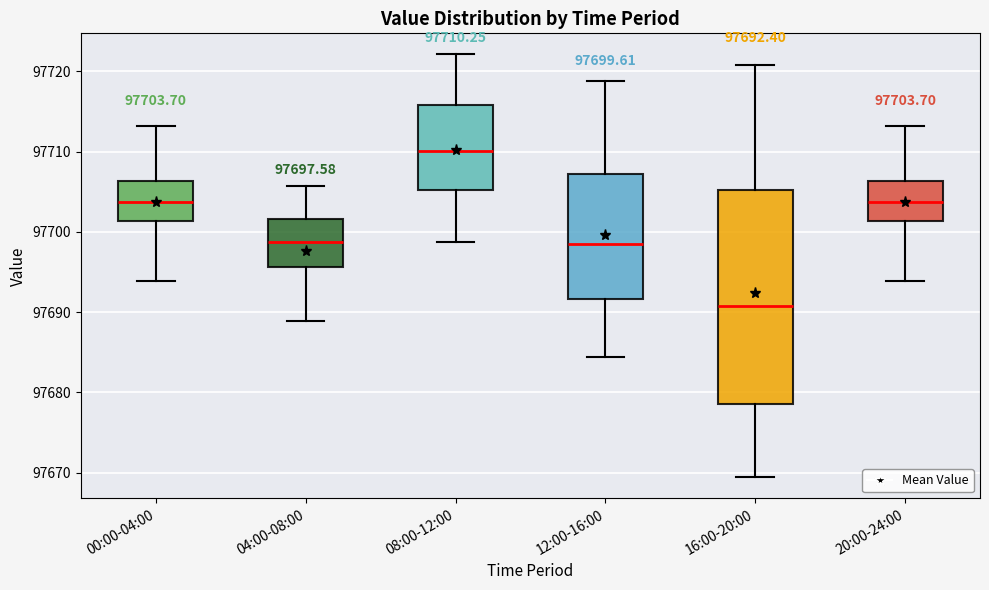

Which box's median line is the highest?

08:00-12:00